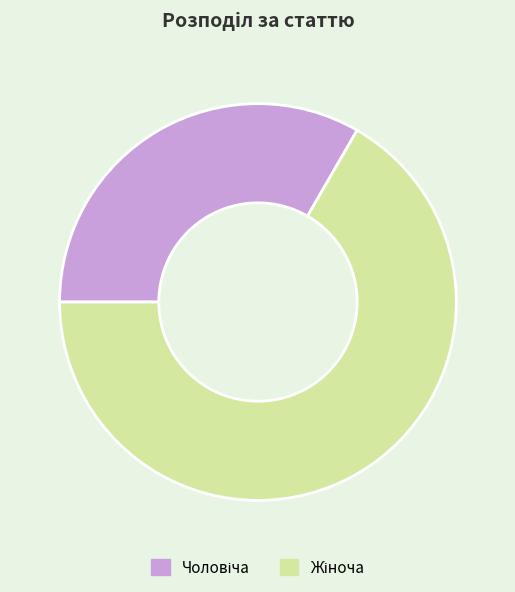

Count the number of slices in the pie.

2